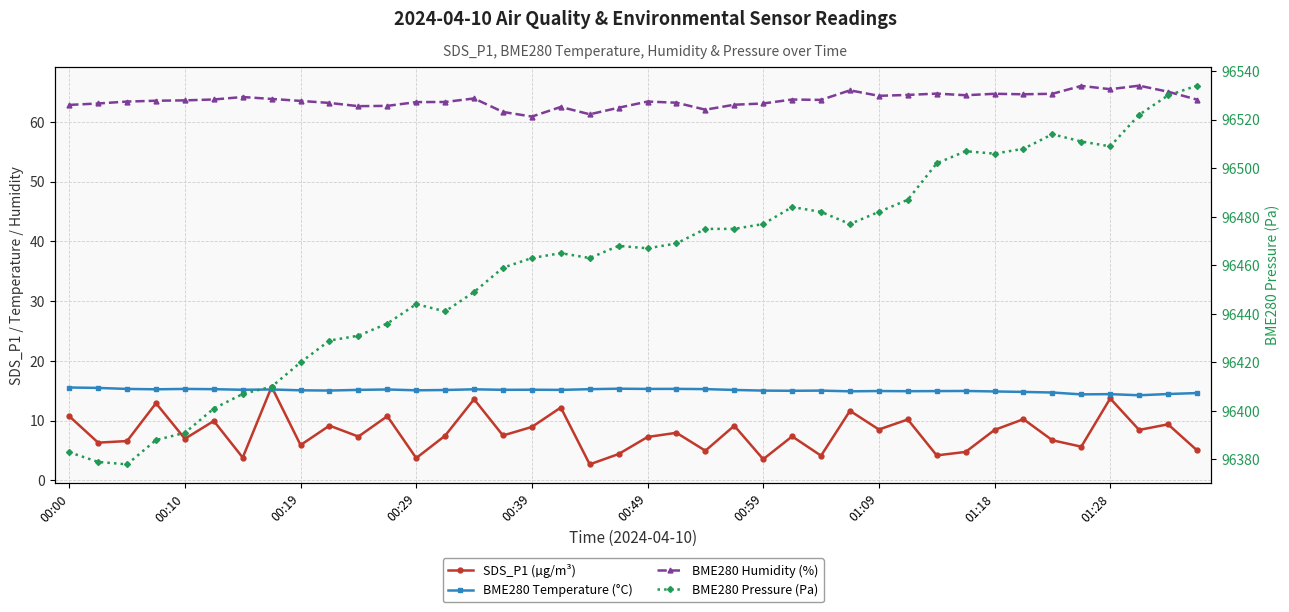

List the labels in order of BME280 Humidity (%) value, largest first.

37, 35, 36, 27, 38, 30, 32, 34, 33, 29, 31, 28, 00:59, 14, 01:09, 00:49, 25, 39, 26, 00:39, 00:29, 01:18, 00:19, 20, 13, 12, 21, 01:28, 00:10, 24, 23, 00:00, 11, 10, 17, 19, 22, 15, 18, 16